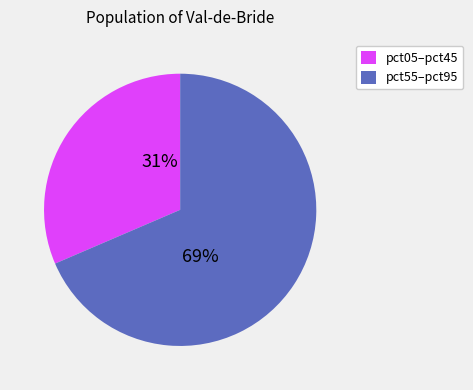

Is there a majority slice in this chart?

Yes